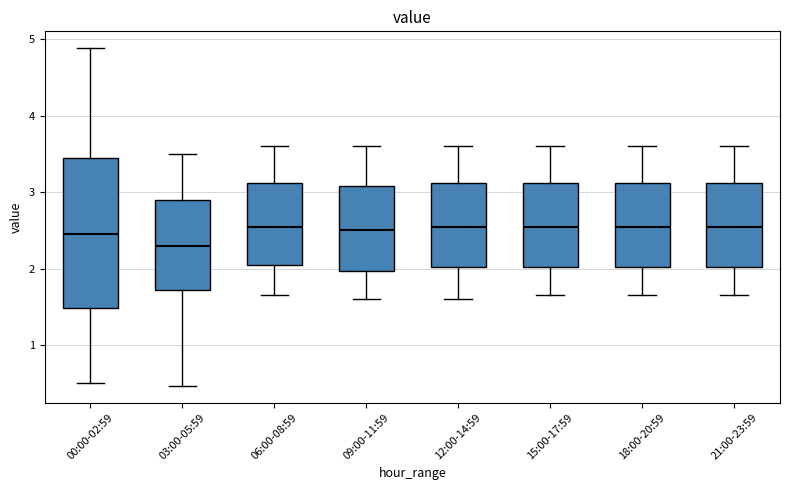

Reading left to right, read every box against the y-axis: the position of its median line, the range the box covers, and the ends of its whiskers. The values are not printed on the chart, so give them approximately, as read against the axis.

00:00-02:59: median 2.5, box 1.5 to 3.4, whiskers 0.5 to 4.9
03:00-05:59: median 2.3, box 1.7 to 2.9, whiskers 0.5 to 3.5
06:00-08:59: median 2.6, box 2.1 to 3.1, whiskers 1.7 to 3.6
09:00-11:59: median 2.5, box 2.0 to 3.1, whiskers 1.6 to 3.6
12:00-14:59: median 2.6, box 2.0 to 3.1, whiskers 1.6 to 3.6
15:00-17:59: median 2.6, box 2.0 to 3.1, whiskers 1.7 to 3.6
18:00-20:59: median 2.6, box 2.0 to 3.1, whiskers 1.7 to 3.6
21:00-23:59: median 2.6, box 2.0 to 3.1, whiskers 1.7 to 3.6